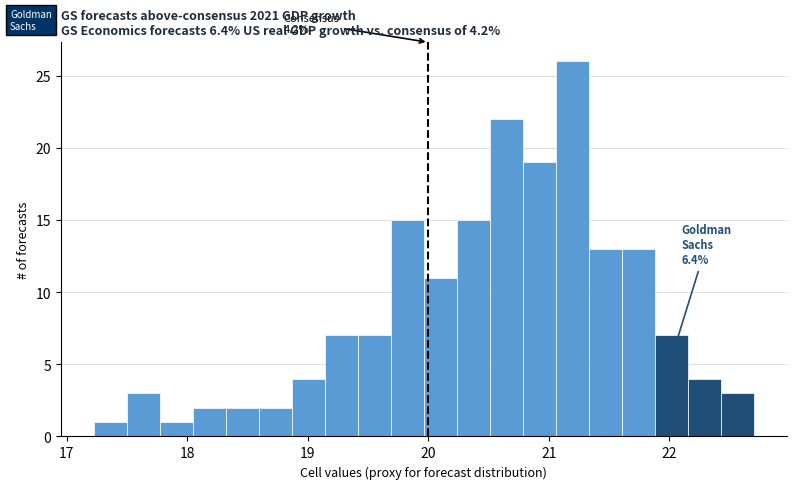

Read against the x-axis, roughly where is the centre of the tallest bar?

21.2